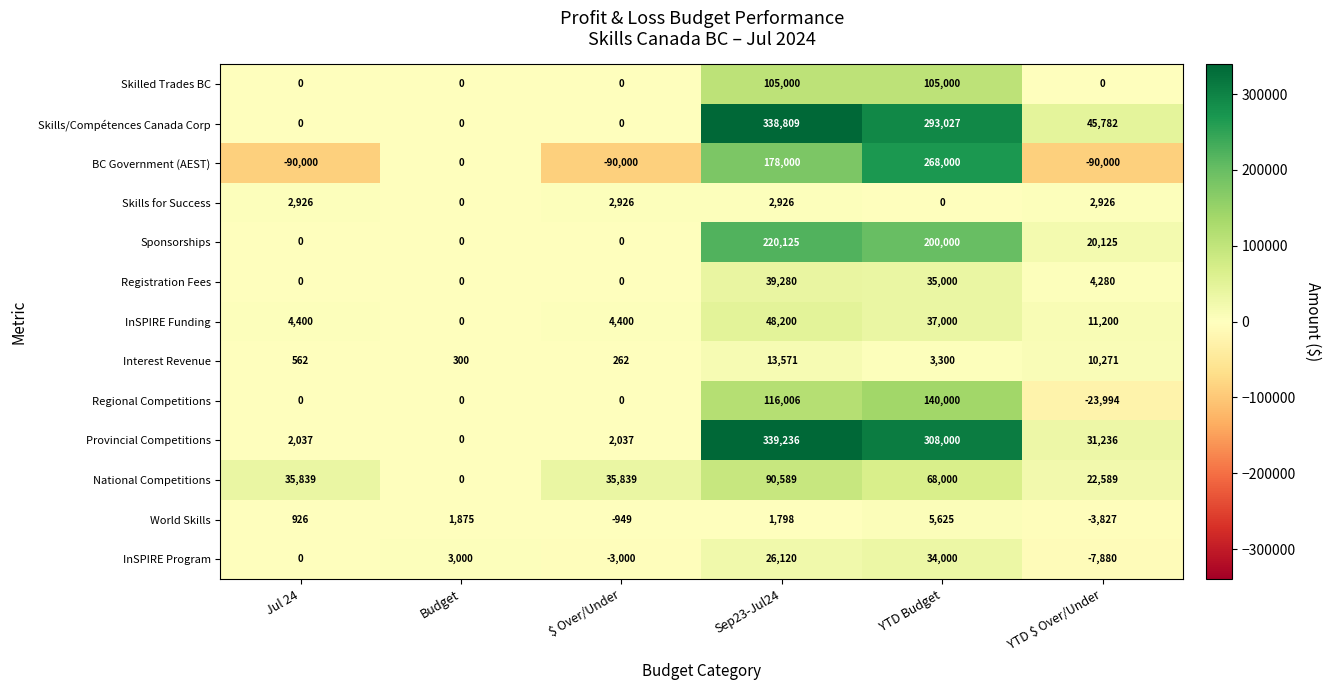

At Sep23-Jul24, list the series in order from smallest to largest.

World Skills, Skills for Success, Interest Revenue, InSPIRE Program, Registration Fees, InSPIRE Funding, National Competitions, Skilled Trades BC, Regional Competitions, BC Government (AEST), Sponsorships, Skills/Compétences Canada Corp, Provincial Competitions